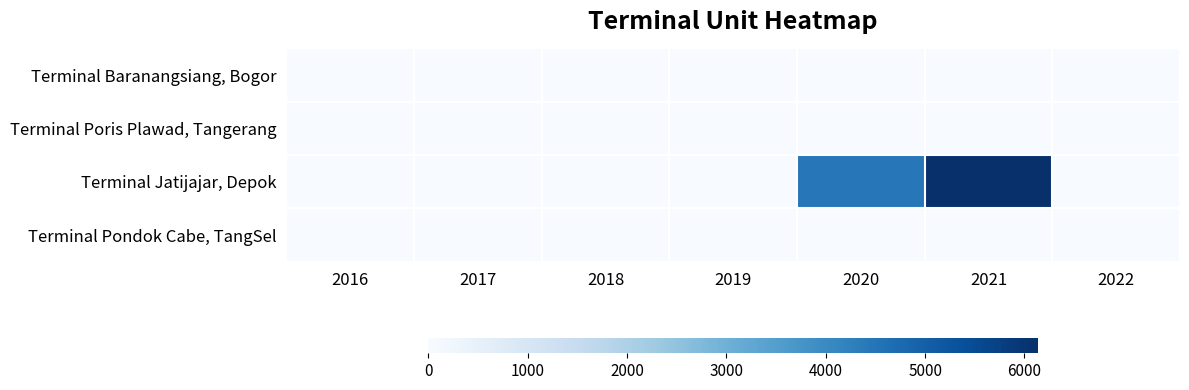

Which series has the largest total across all categories?

Terminal Jatijajar, Depok